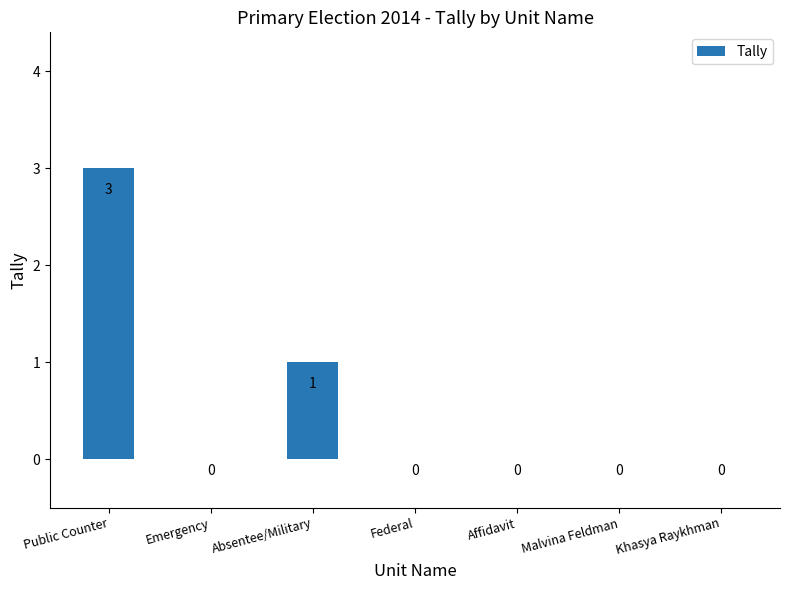

What is the sum of the values at Absentee/Military and Affidavit?

1